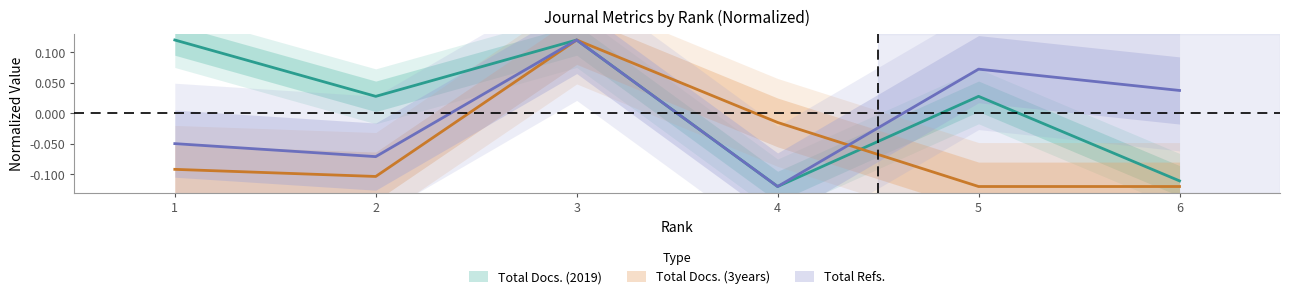

List the labels in order of Total Docs. (3years) value, smallest first.

5, 6, 2, 1, 4, 3